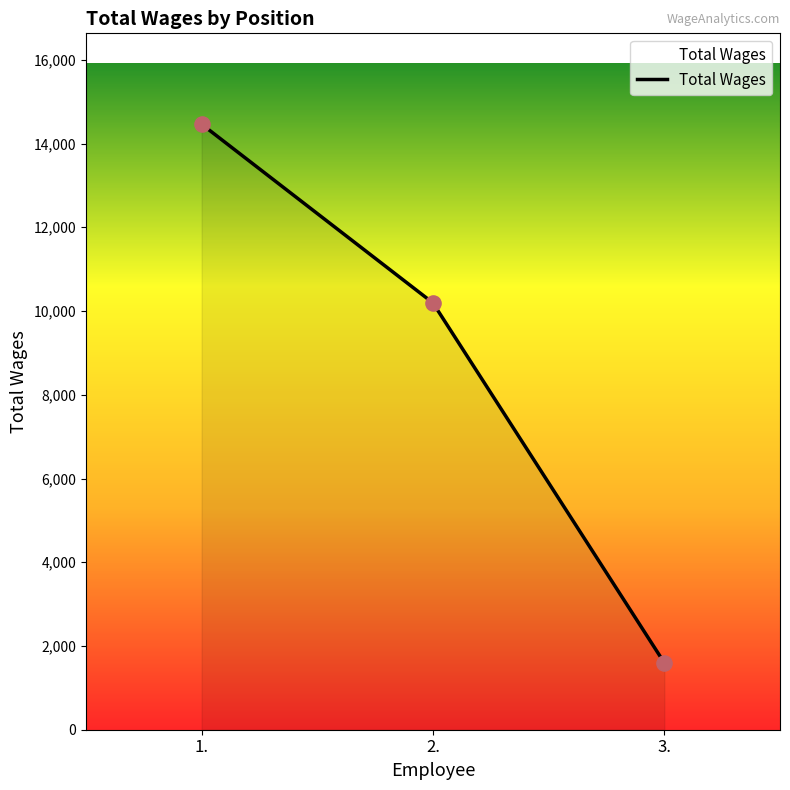

Between 1. and 3., which is larger?

1.